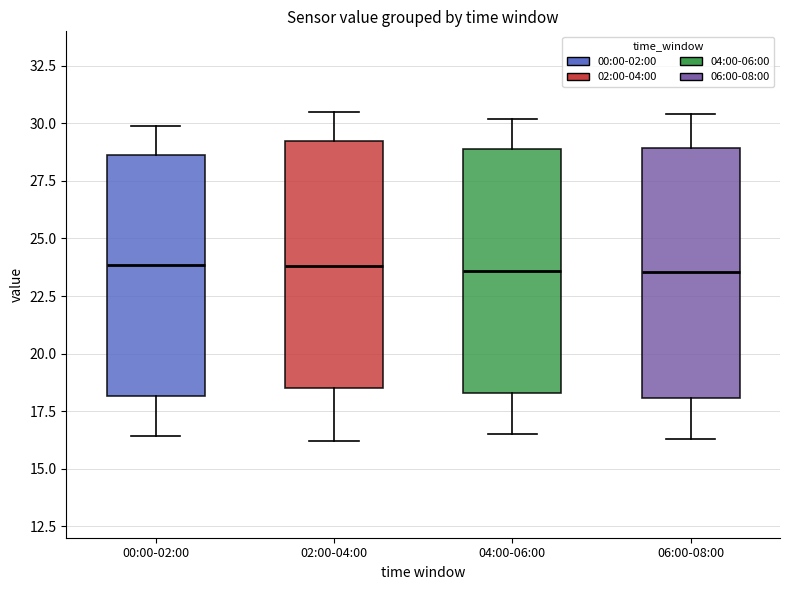

Where is the lower edge of the box for 00:00-02:00 on the y-axis? The values are not printed on the chart, so give them approximately, as read against the axis.

18.0